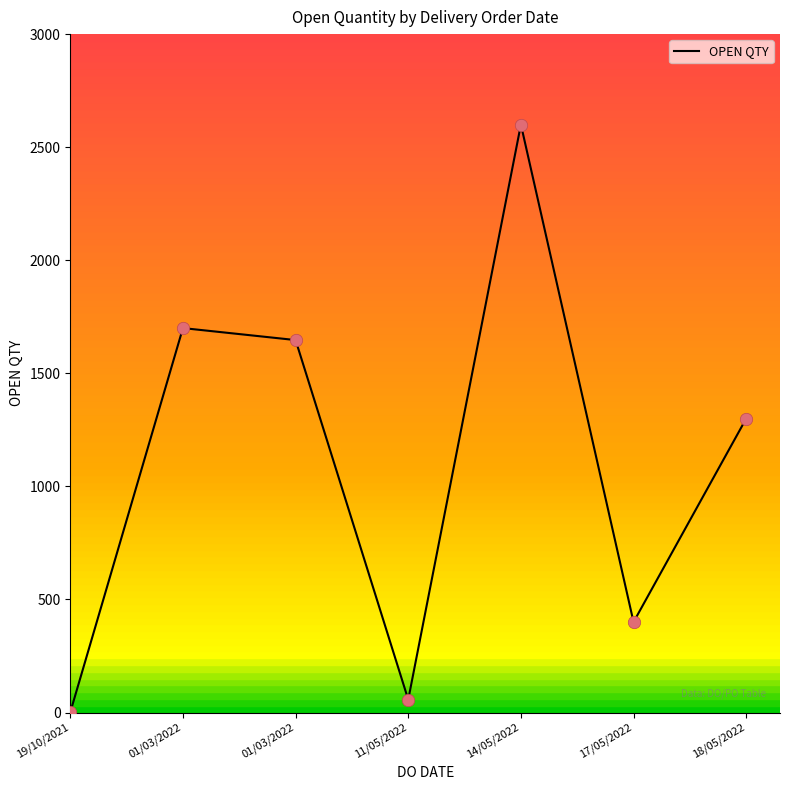

What is the change in value from 19/10/2021 to 11/05/2022?

+56